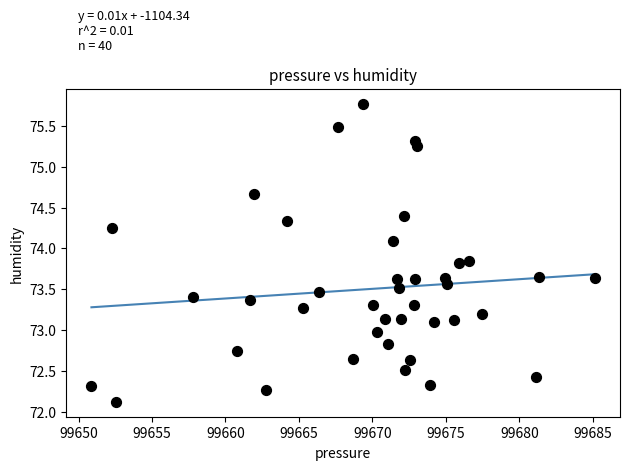

What is the range of X values (max minus min)?

34.2